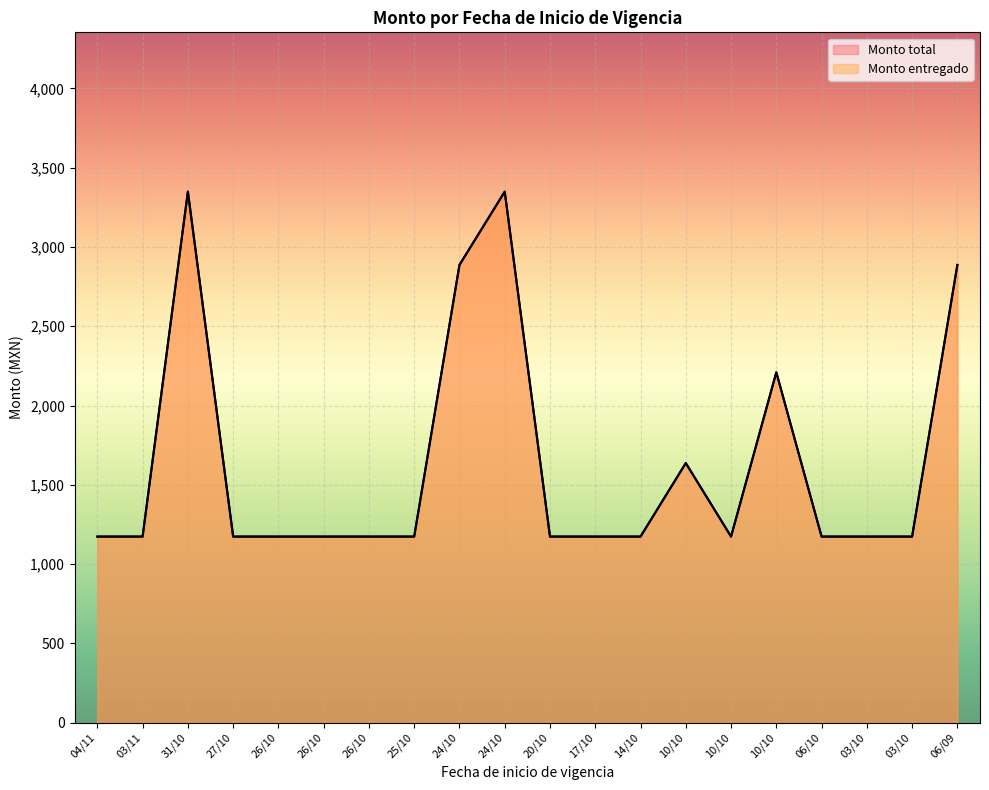

Reading right to left, what are all the values shown in this chart?

Monto total: 06/09=2886.6	03/10=1173.7	03/10=1173.7	06/10=1173.7	10/10=2209.5	10/10=1173.7	10/10=1637.1	14/10=1173.7	17/10=1173.7	20/10=1173.7	24/10=3348.8	24/10=2886.6	25/10=1173.7	26/10=1173.7	26/10=1173.7	26/10=1173.7	27/10=1173.7	31/10=3348.8	03/11=1173.7	04/11=1173.7
Monto entregado: 06/09=2886.6	03/10=1173.7	03/10=1173.7	06/10=1173.7	10/10=2209.5	10/10=1173.7	10/10=1637.1	14/10=1173.7	17/10=1173.7	20/10=1173.7	24/10=3348.8	24/10=2886.6	25/10=1173.7	26/10=1173.7	26/10=1173.7	26/10=1173.7	27/10=1173.7	31/10=3348.8	03/11=1173.7	04/11=1173.7